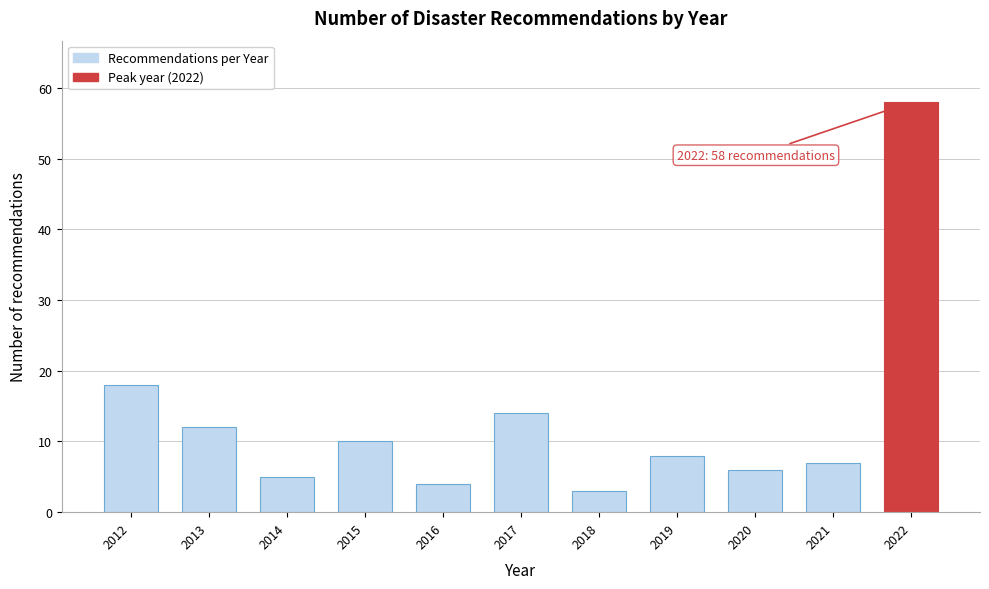

Reading left to right, transcribe all the data shown in this chart.

2012=18	2013=12	2014=5	2015=10	2016=4	2017=14	2018=3	2019=8	2020=6	2021=7	2022=58